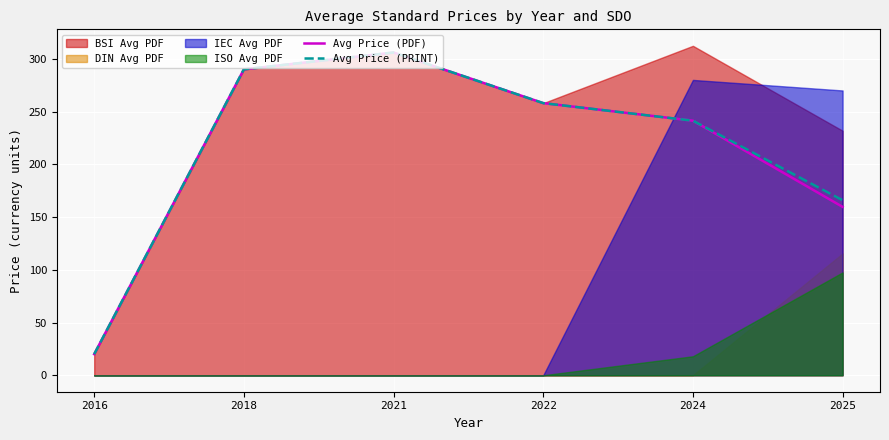

Is the value of Avg Price (PRINT) at 2025 greater than the value of Avg Price (PDF) at 2018?

No